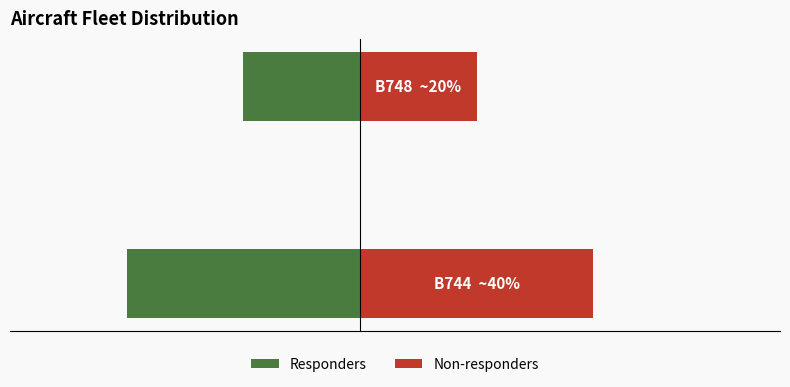

Reading left to right, list all the values displayed in this chart.

Responders: 0=-4	1=-2
Non-responders: 0=4	1=2